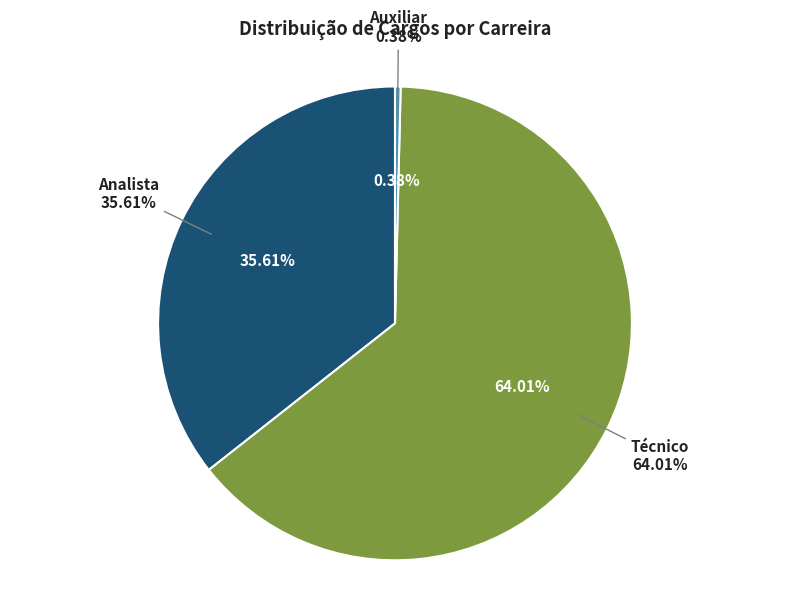

Which has a higher value, Auxiliar or Analista?

Analista